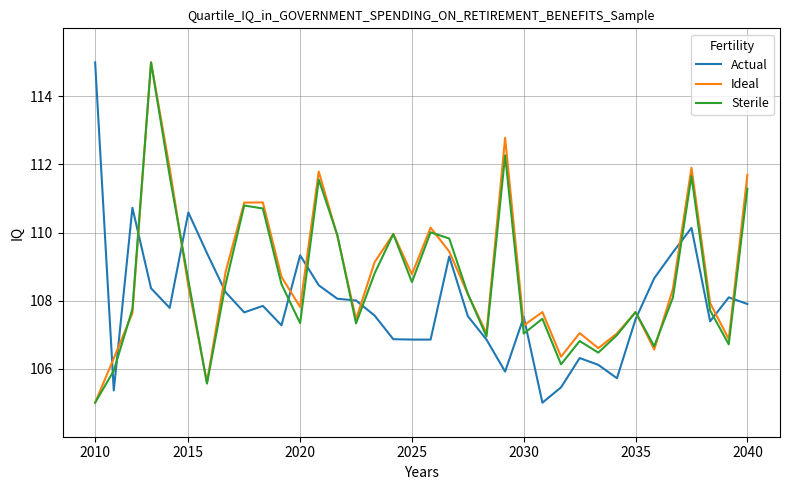

What is the lowest value of the Actual series?

105.0